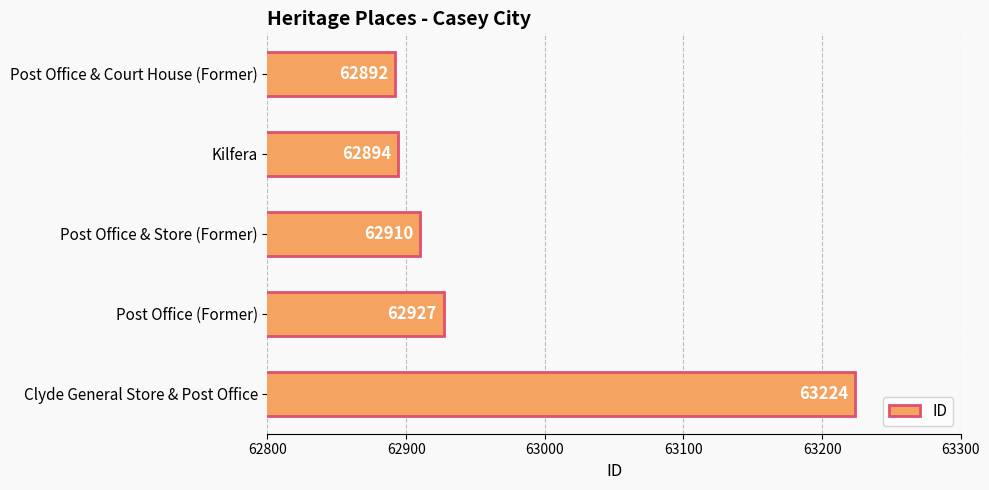

At which label is the value closest to 63058?

Post Office (Former)